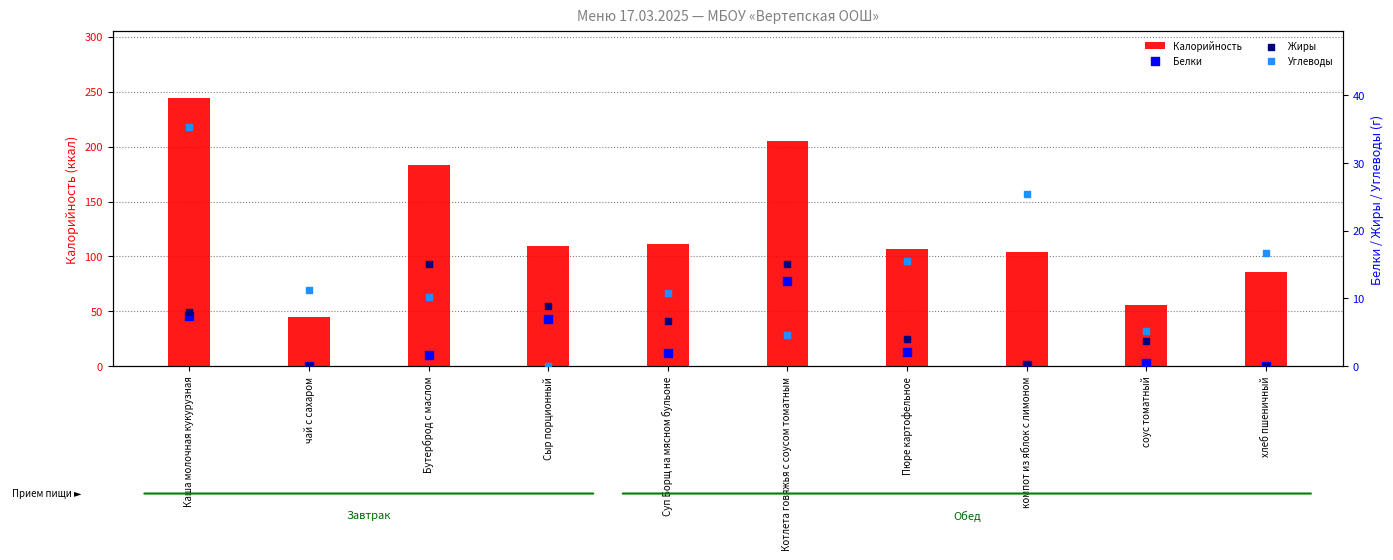

At how many categories does at least one series exceed 94?

7